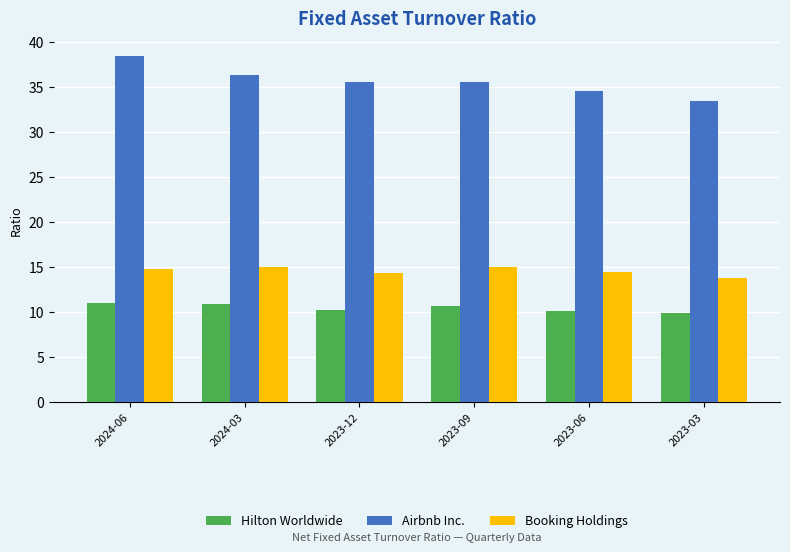

How many distinct data groups are displayed?

3